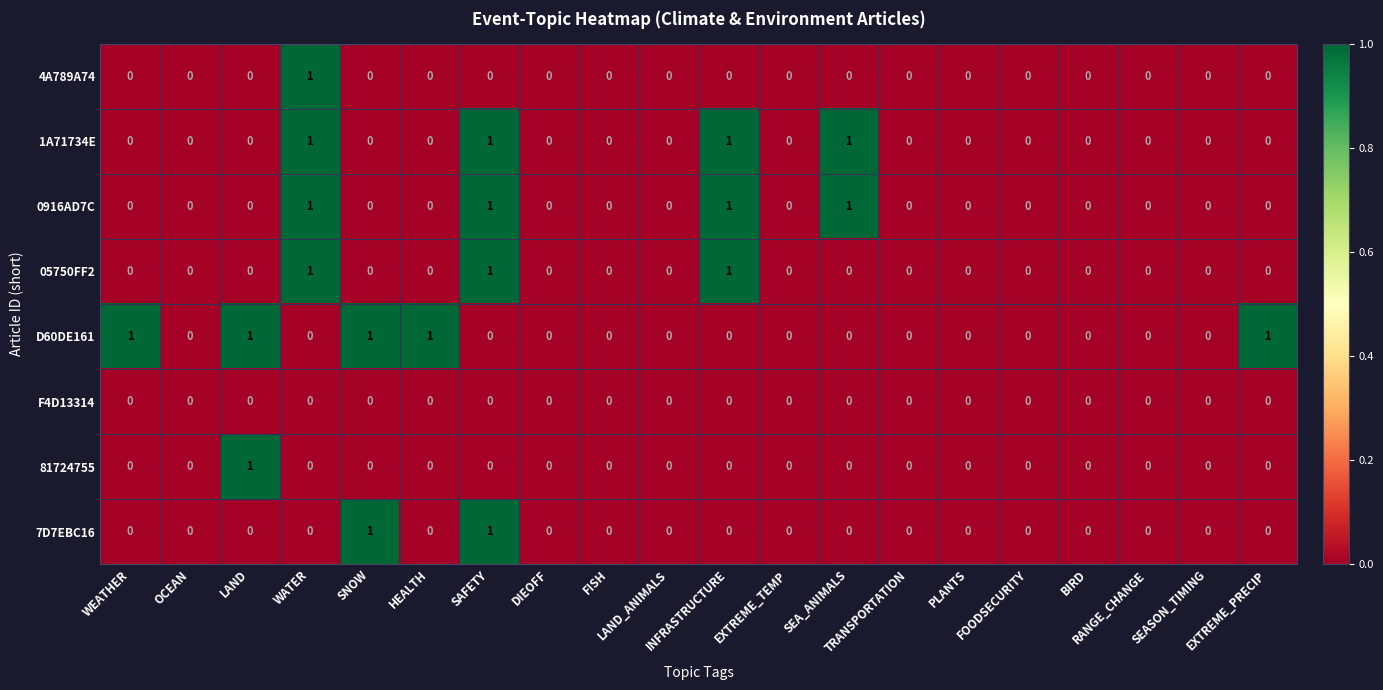

What is the total value across all series at WATER?

4